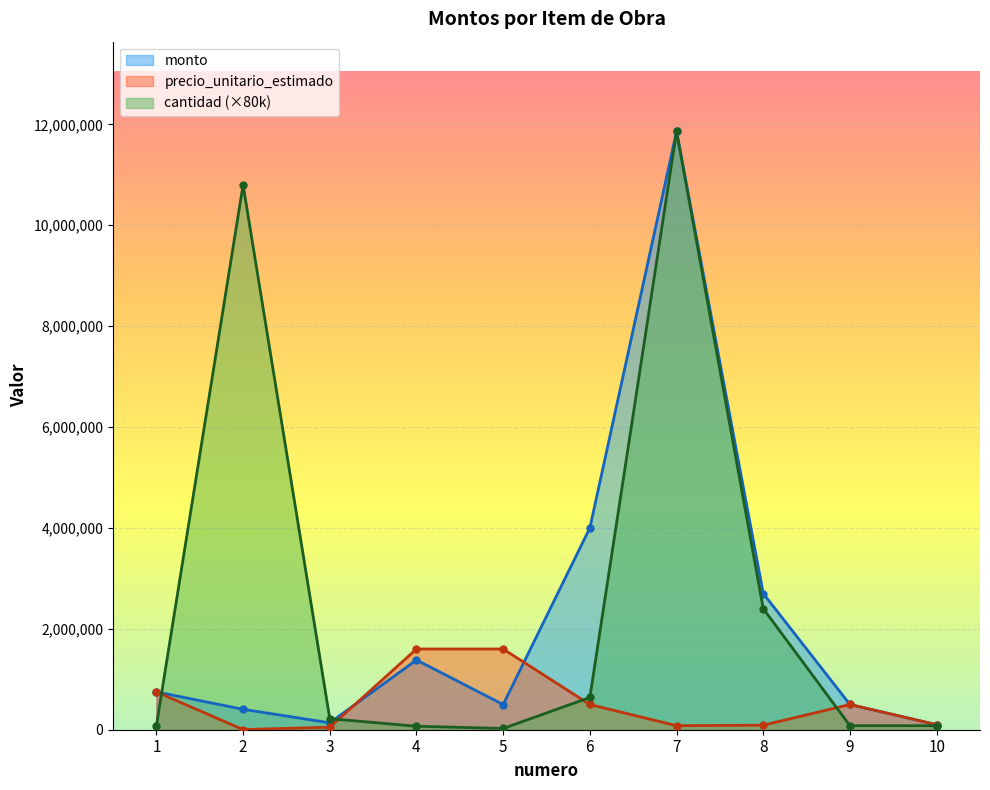

At which category is the sum across all series the highest?

7